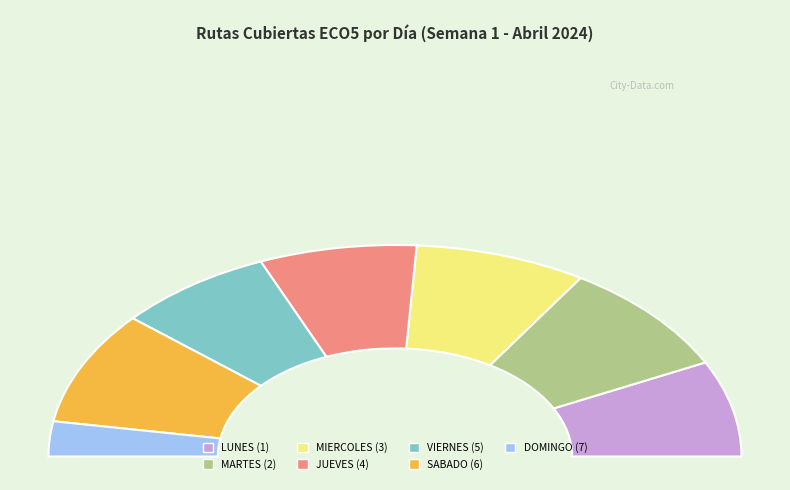

True or false: SABADO (6) accounts for 27% of the total.

False